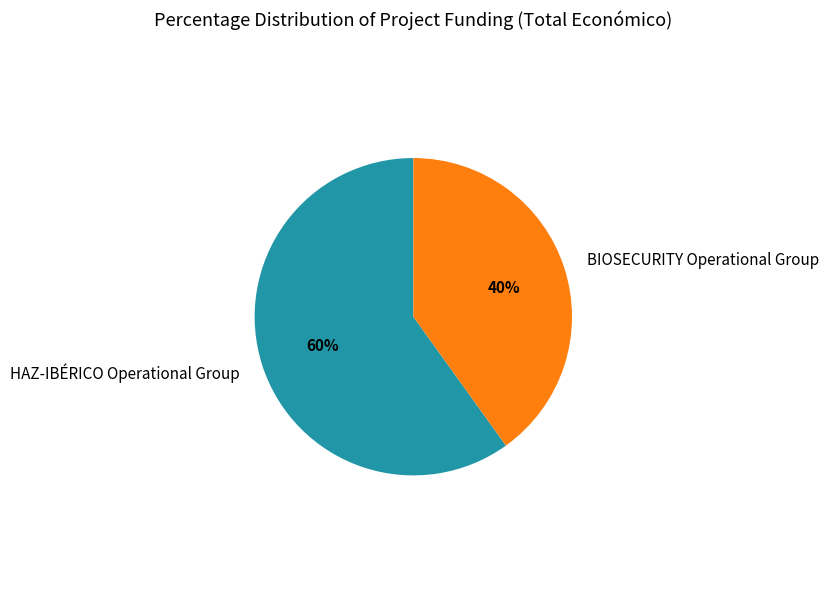

Approximately how many times larger is the value at BIOSECURITY Operational Group compared to HAZ-IBÉRICO Operational Group?

0.7